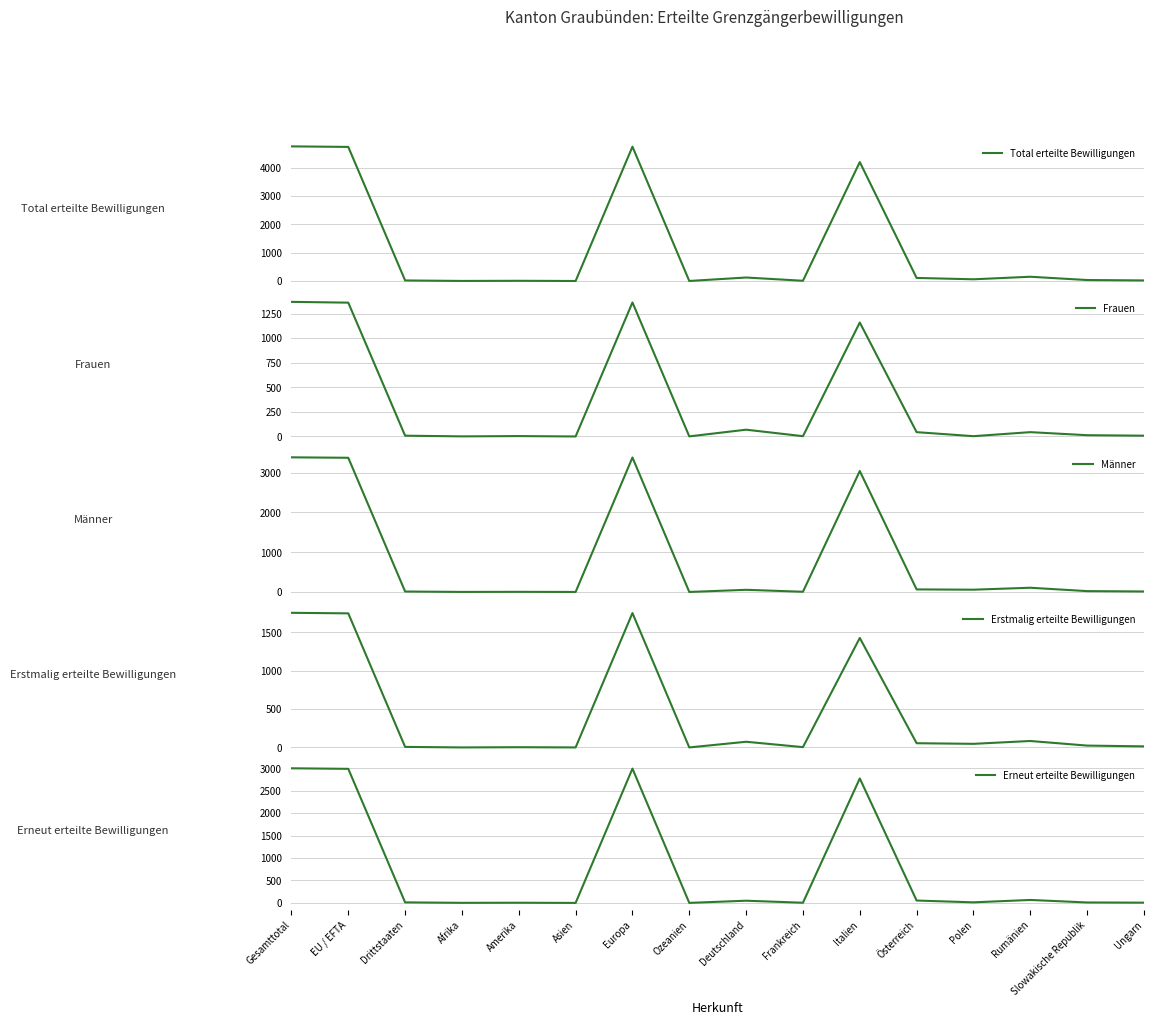

How many intersections are there between Erneut erteilte Bewilligungen and Erstmalig erteilte Bewilligungen?

2